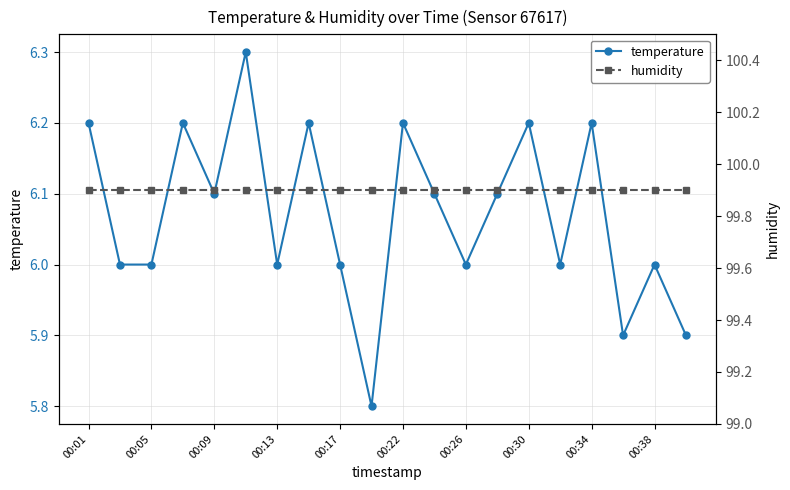

In temperature, how many points are higher than both neighbors (excluding endpoints)?

7